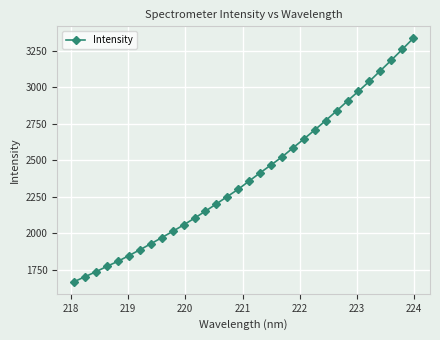

What is the maximum value shown in the chart?

3332.3